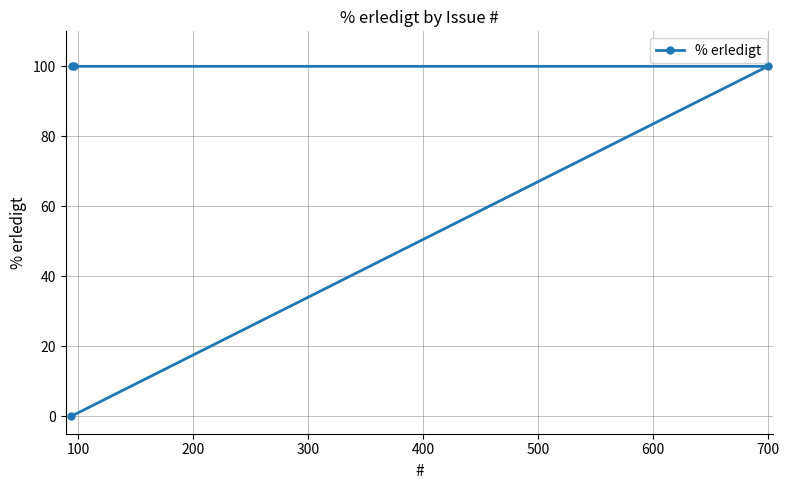

Reading left to right, list all the values displayed in this chart.

0	100	100	100